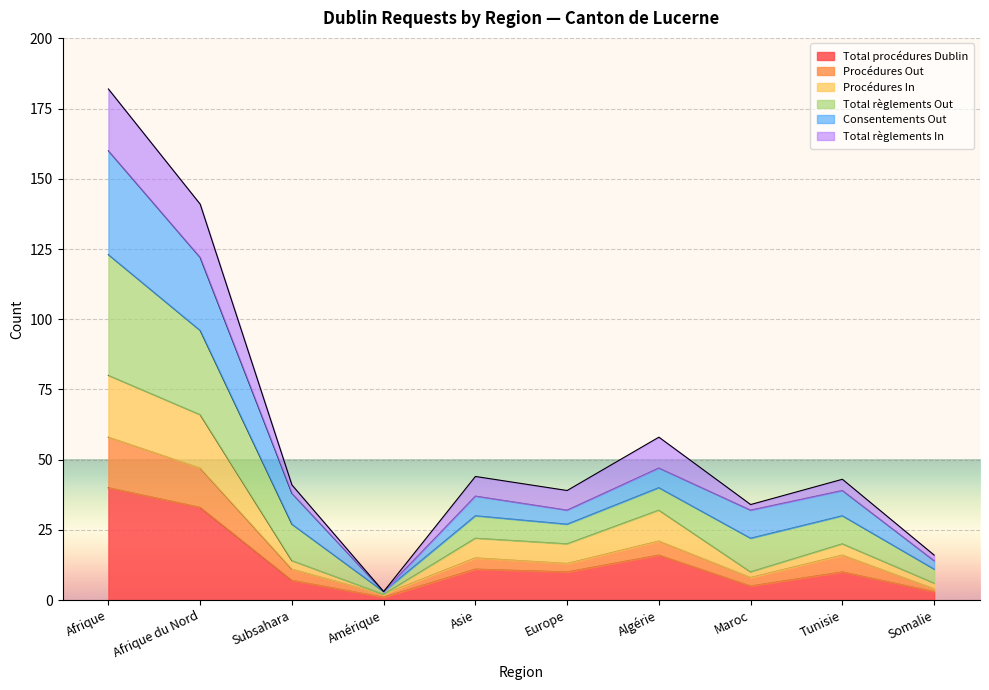

Which label corresponds to the largest value in the chart?

Afrique